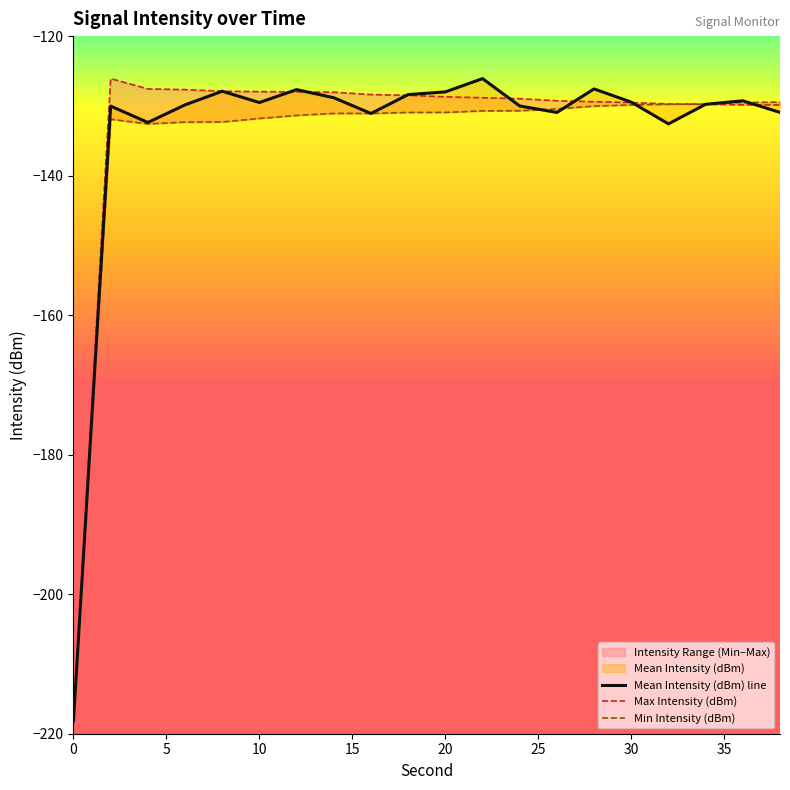

The value of Min Intensity (dBm) at 5 is -131.9. True or false?

True